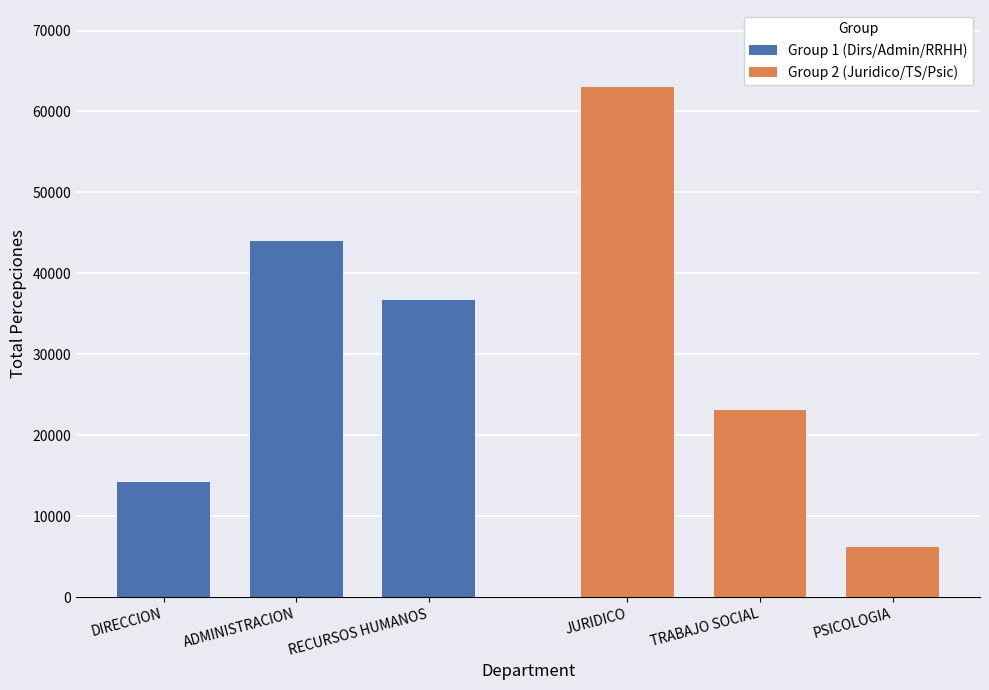

What is the greatest value displayed?

63073.1